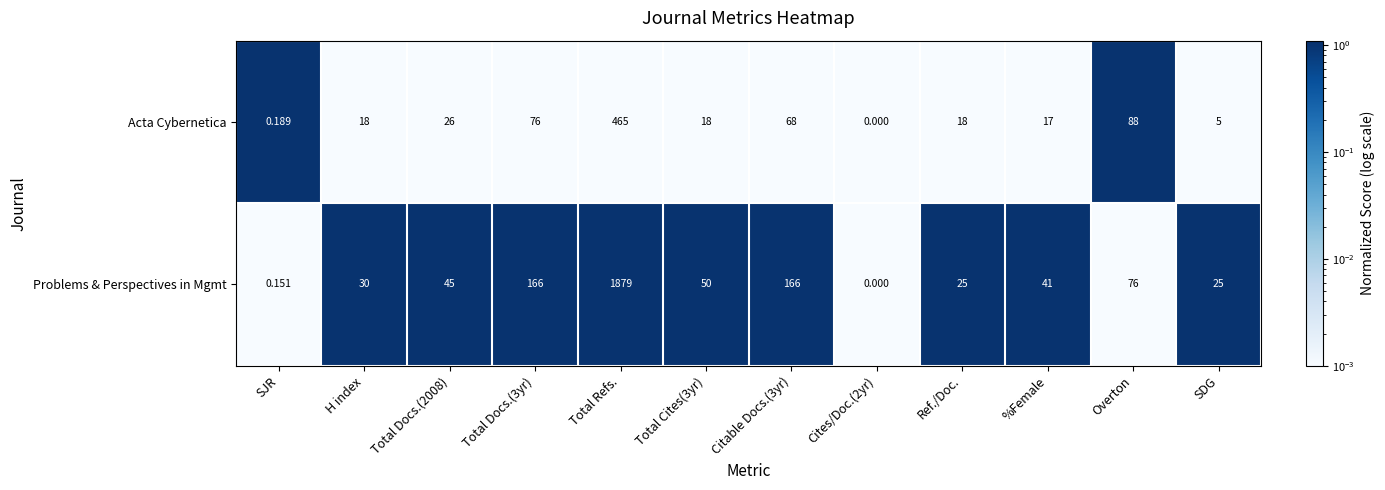

Rank the series by their average value, from highest to lowest.

Problems & Perspectives in Mgmt, Acta Cybernetica